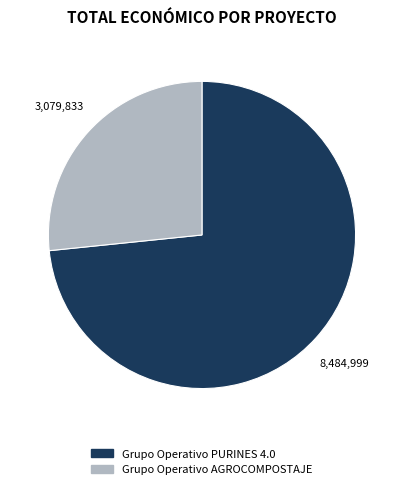

Which category accounts for the majority?

Grupo Operativo PURINES 4.0